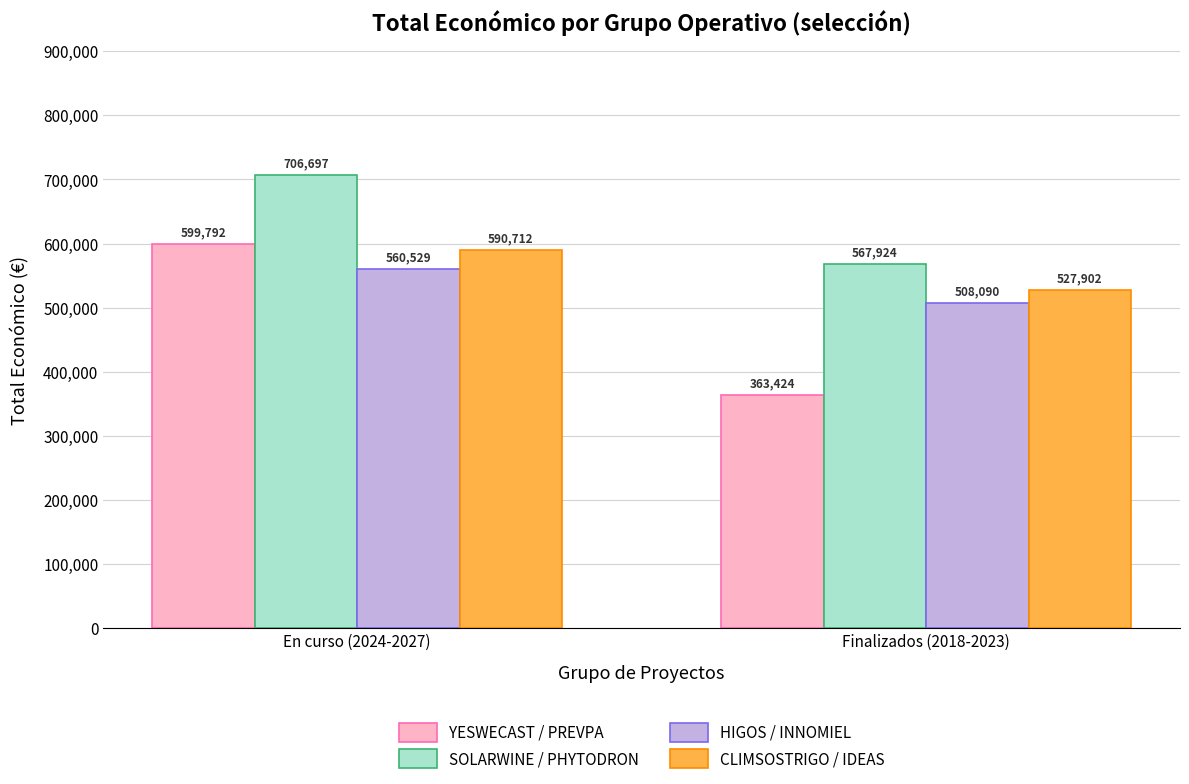

How many values in the SOLARWINE / PHYTODRON series are below 706697?

1